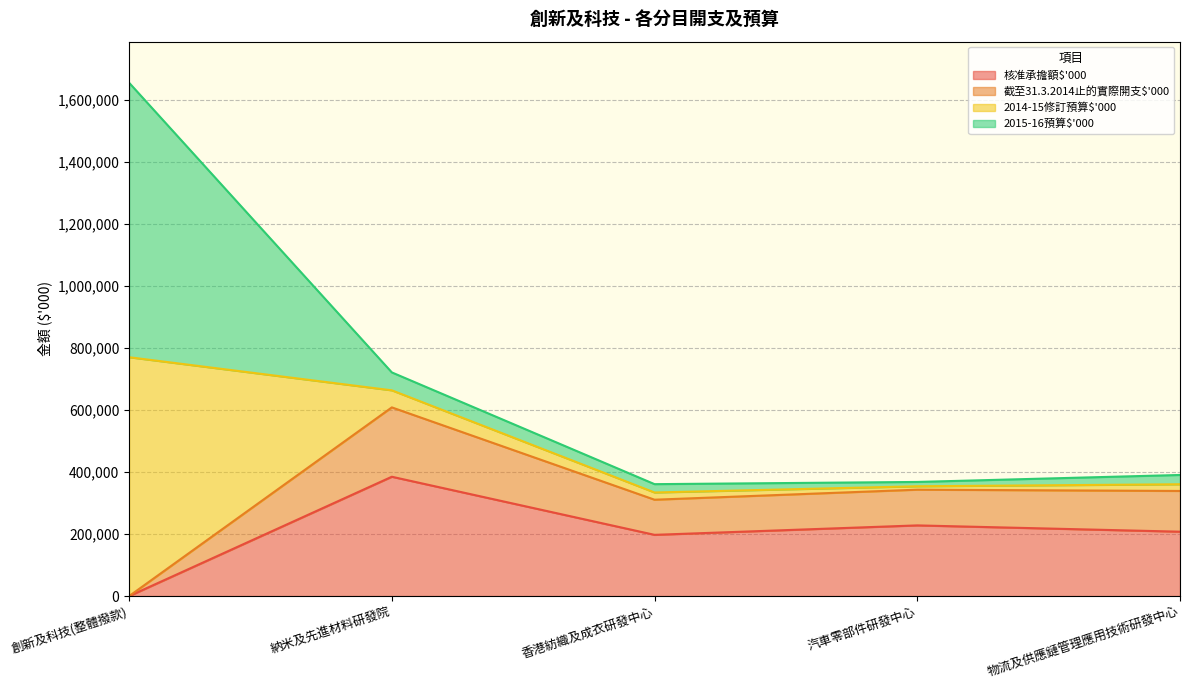

At which category is the sum across all series the highest?

創新及科技(整體撥款)